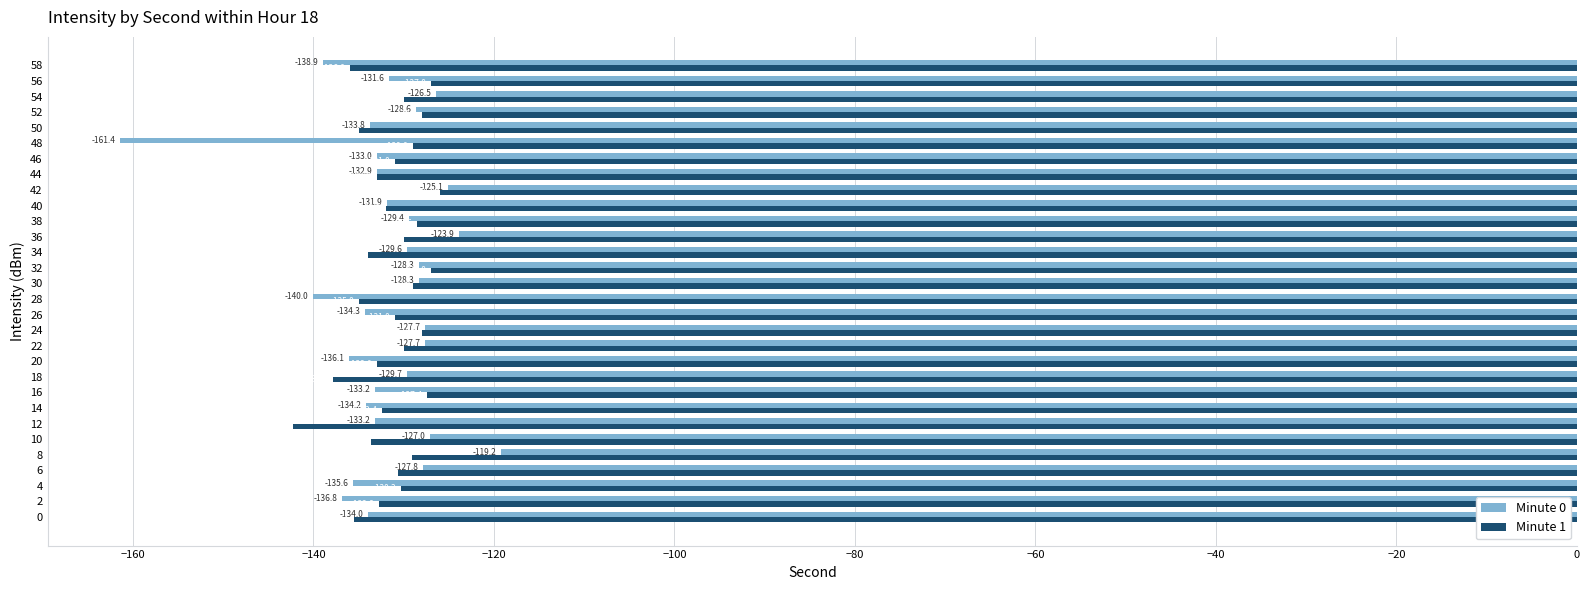

What are all the series names shown in the legend?

Minute 0, Minute 1